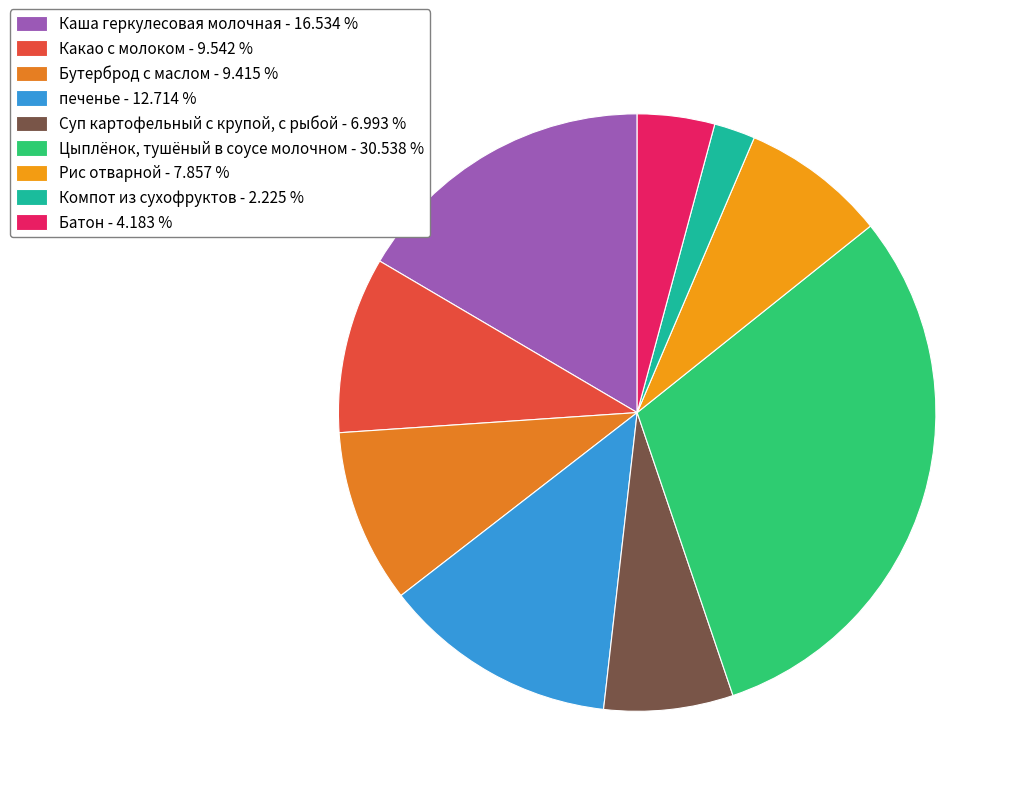

Which slice is the smallest?

Компот из сухофруктов